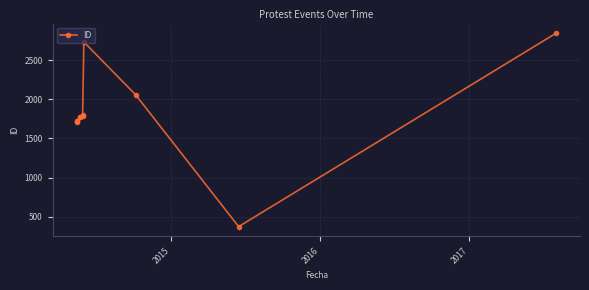

True or false: the data shows 1107 at 6.

False